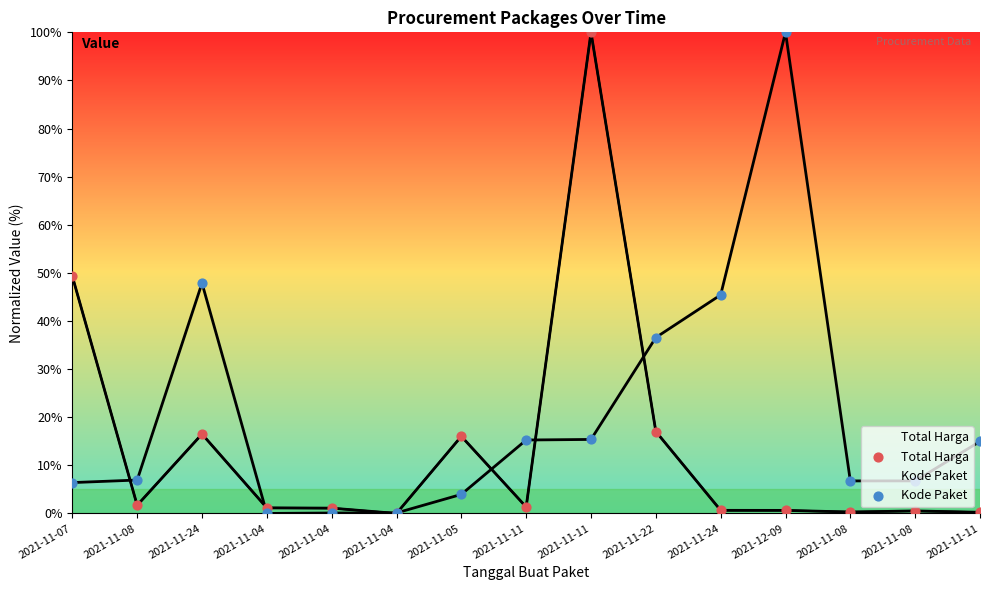

What are all the series names shown in the legend?

Total Harga, Kode Paket